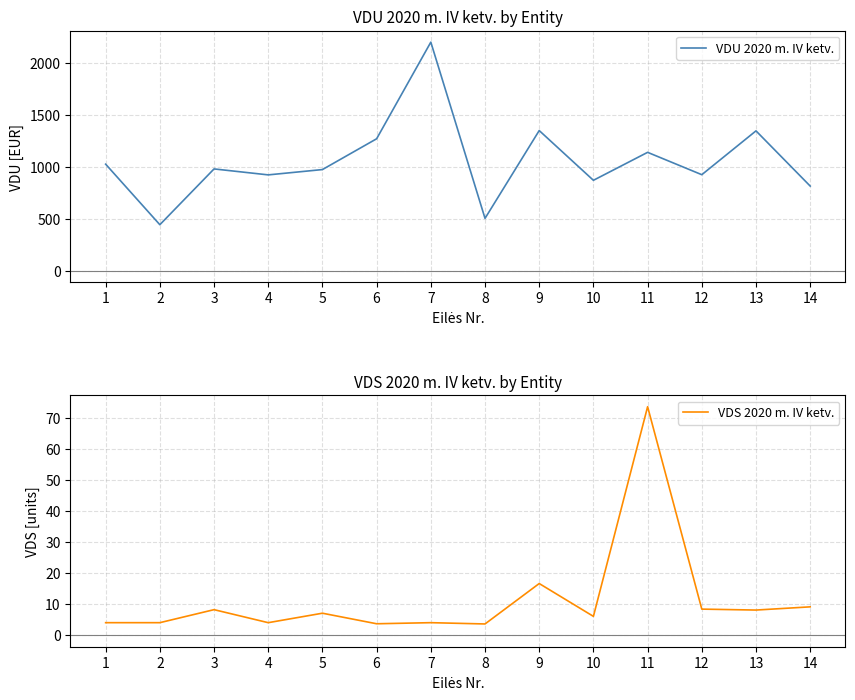

Which series has the widest spread of values?

VDU 2020 m. IV ketv.